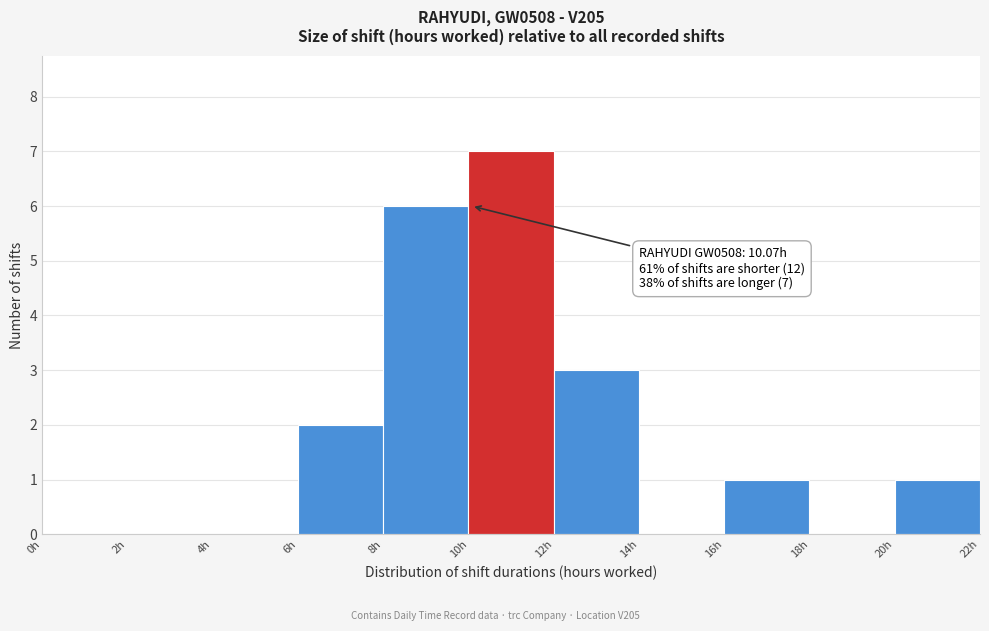

Over which range of the x-axis is the bar tallest?

10 to 12